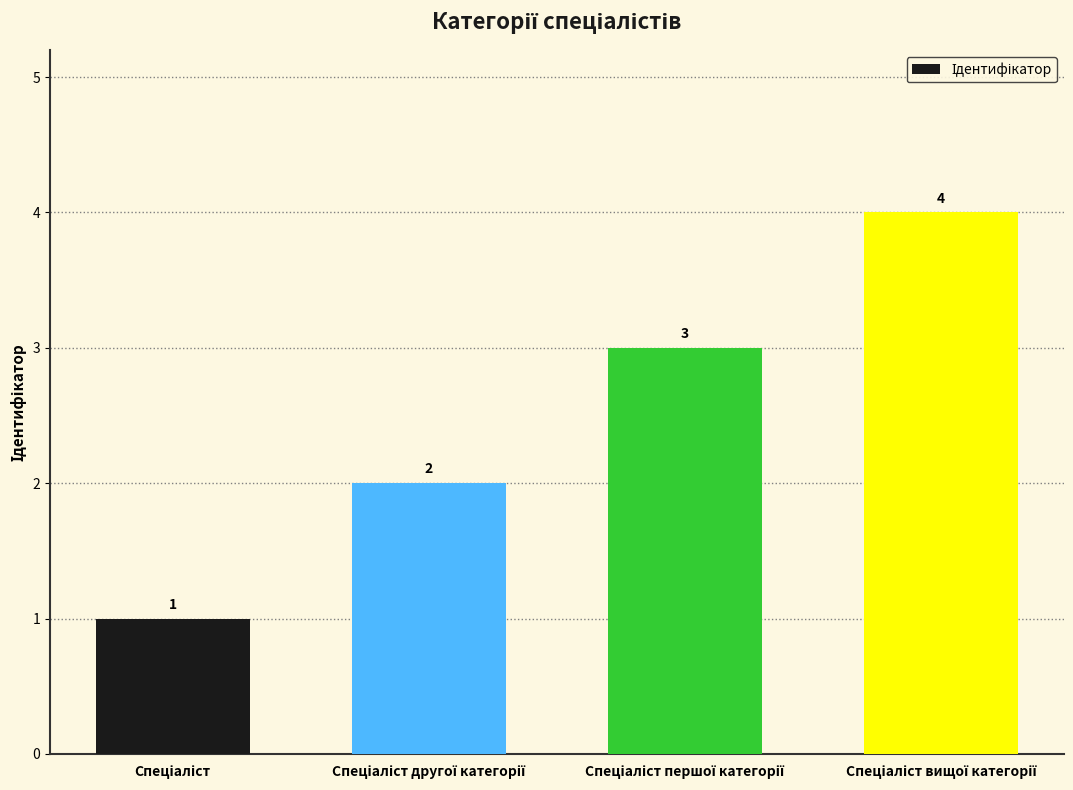

Count the values in the range 2 to 4.

3